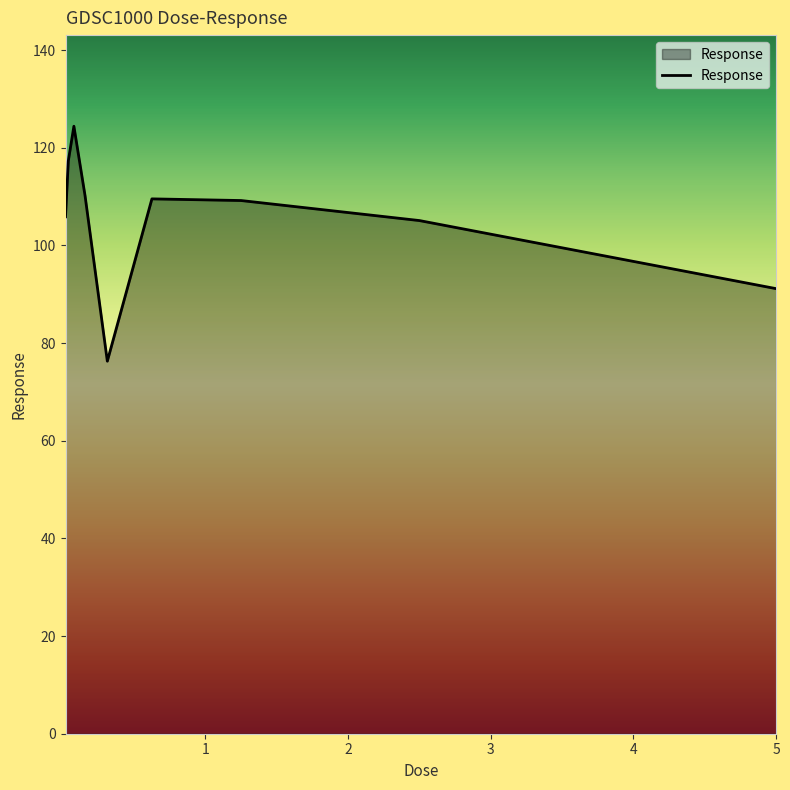

Count the number of values greater than 109.

5